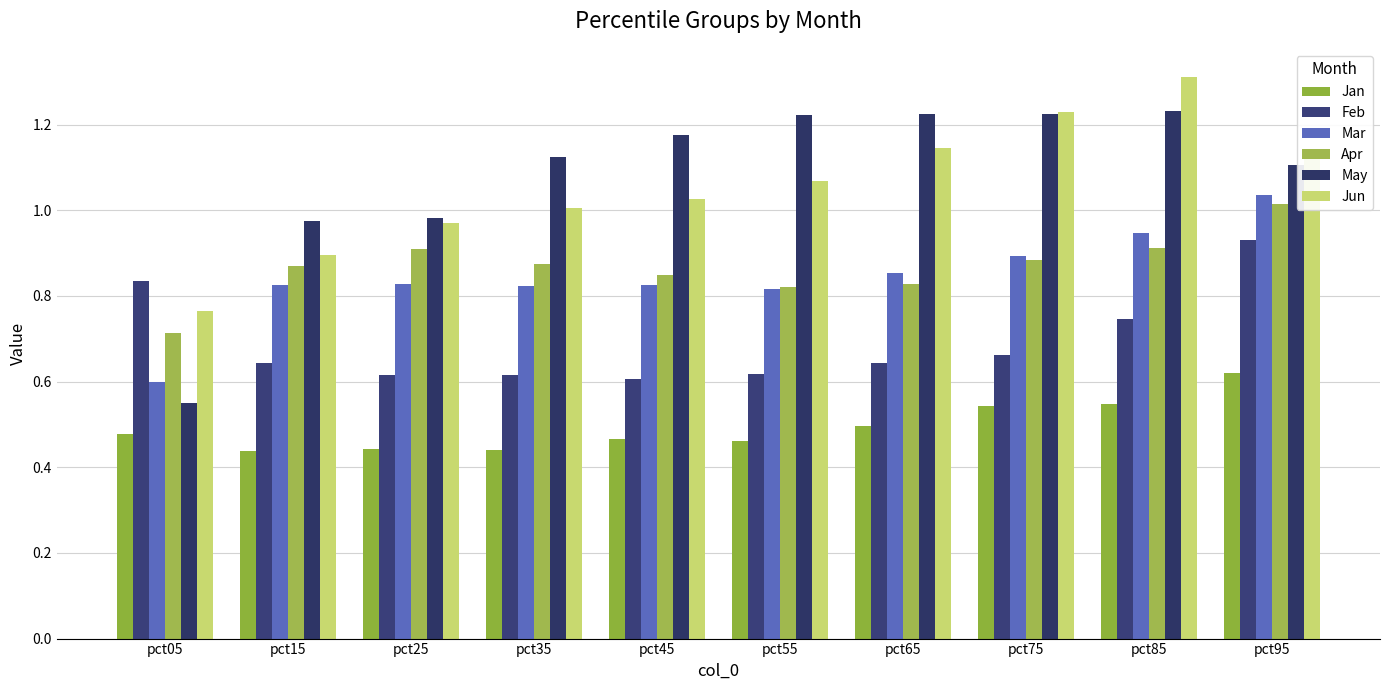

Which series has the largest range (max minus min)?

May